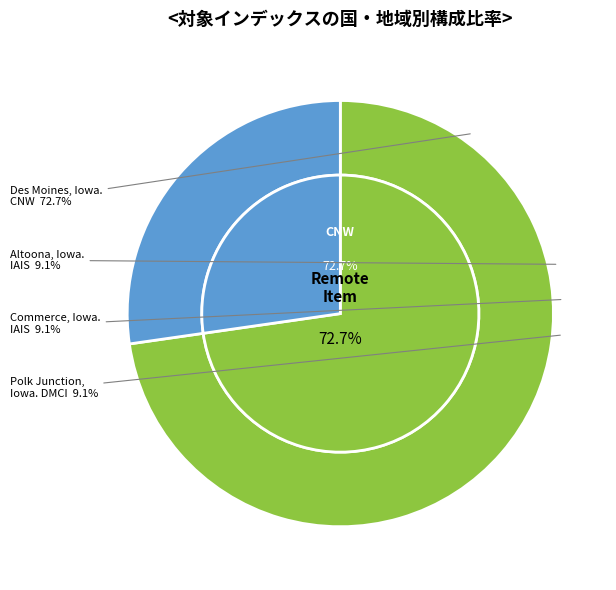

Does Commerce, Iowa. IAIS (EX RI) account for over 50% of the chart?

No